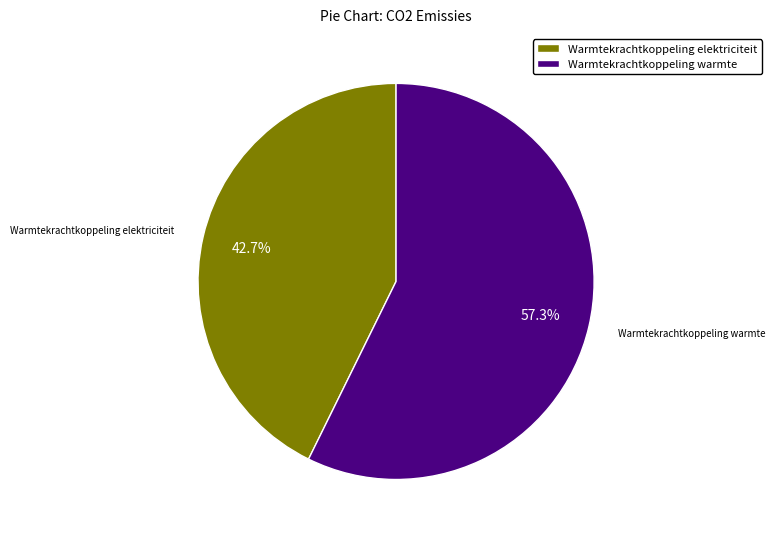

Rank the categories by value from lowest to highest.

Warmtekrachtkoppeling elektriciteit, Warmtekrachtkoppeling warmte